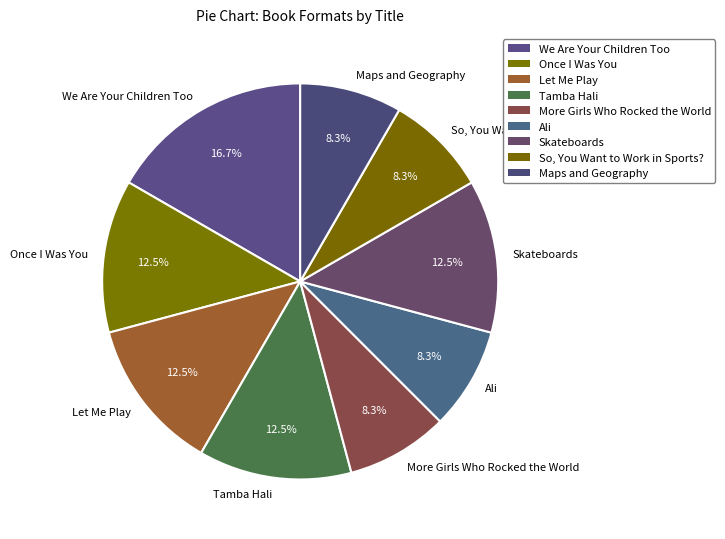

To the nearest percent, what is the difference between the More Girls Who Rocked the World and Once I Was You slice percentages?

4%